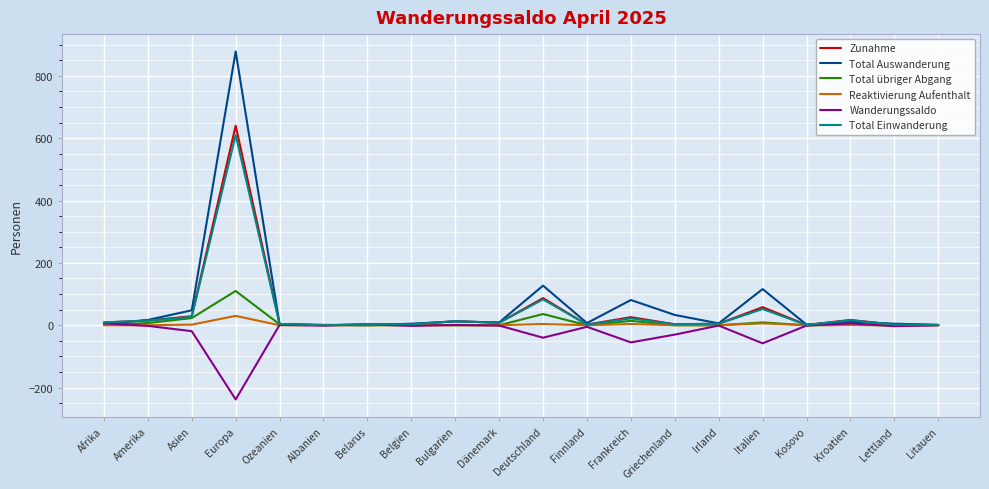

Which category has the highest value in the Total Auswanderung series?

Europa